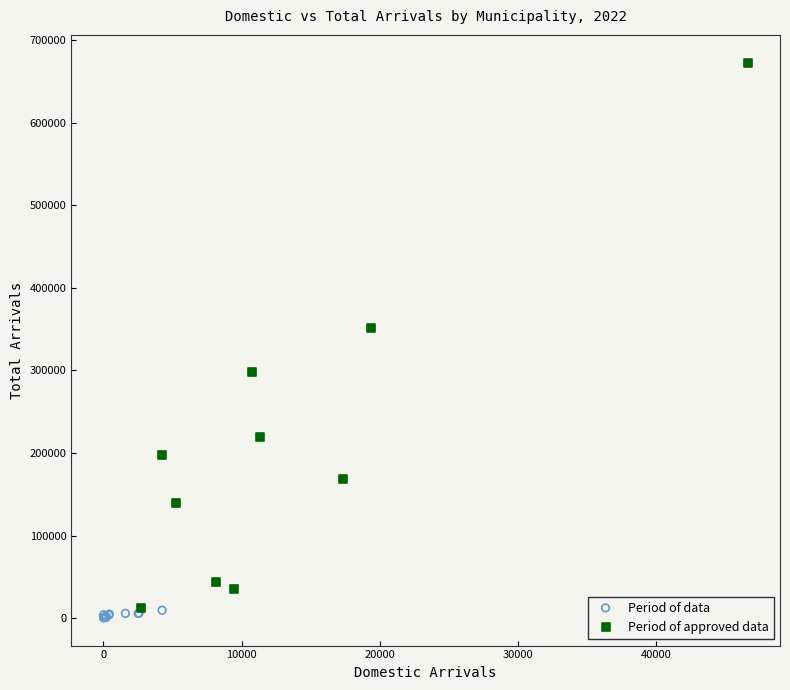

Which series contains the highest Y value?

Period of approved data